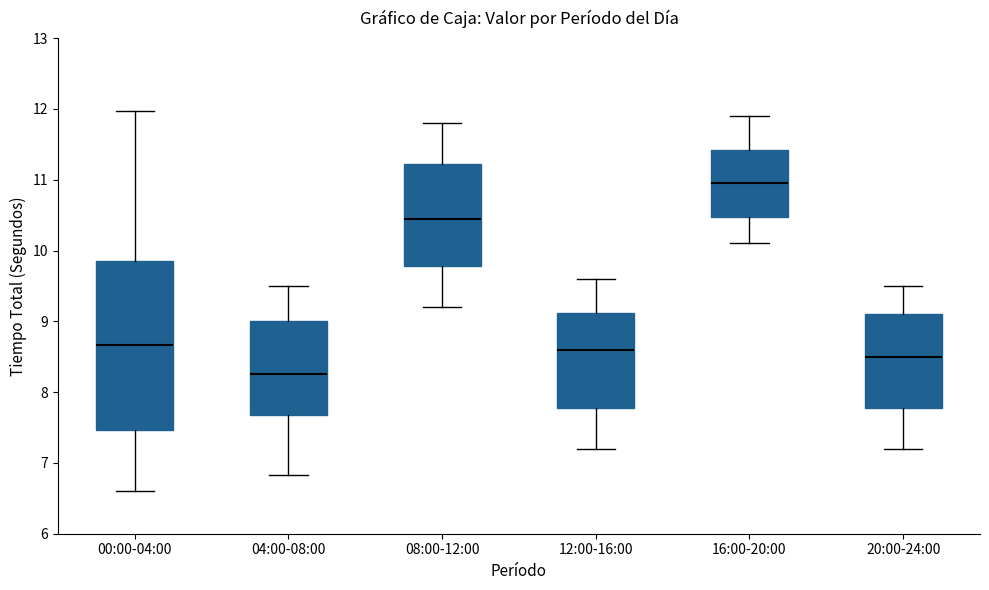

Which box has the highest median line?

16:00-20:00